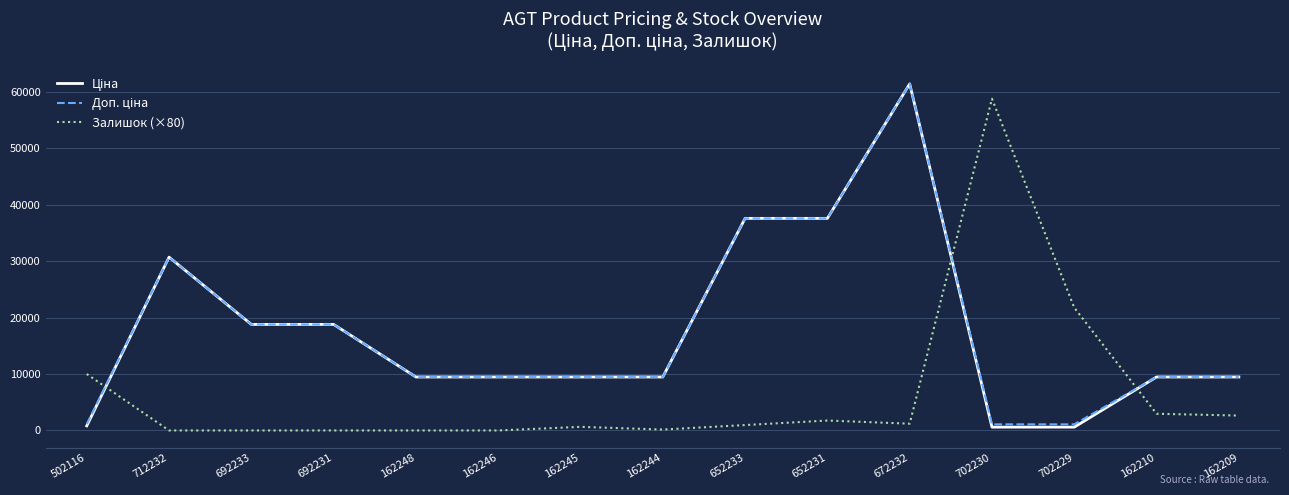

Is it true that Залишок (×80) equals 0.0 at 692233?

True